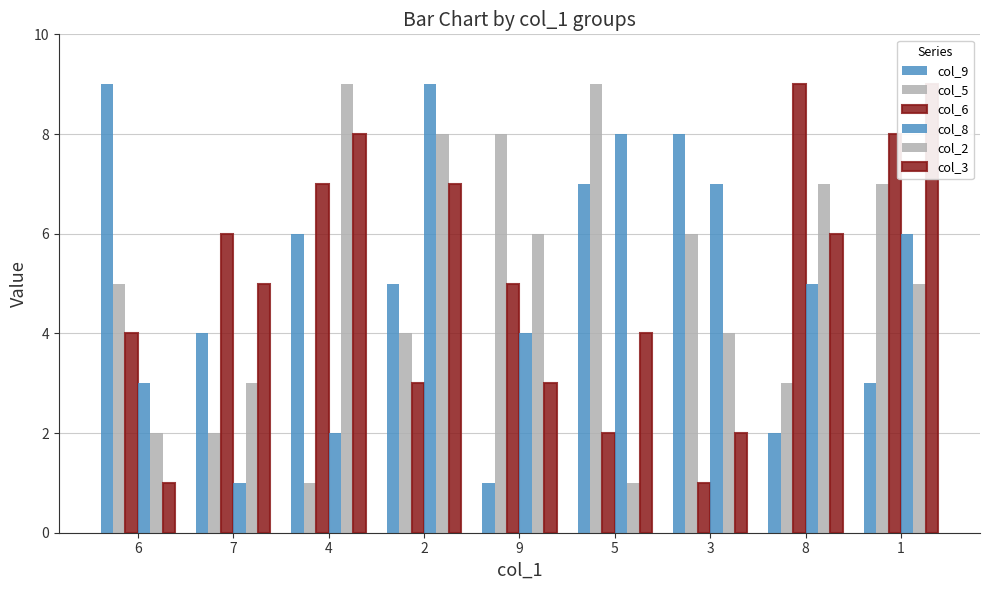

Count the col_8 values in the range 3 to 7.

5